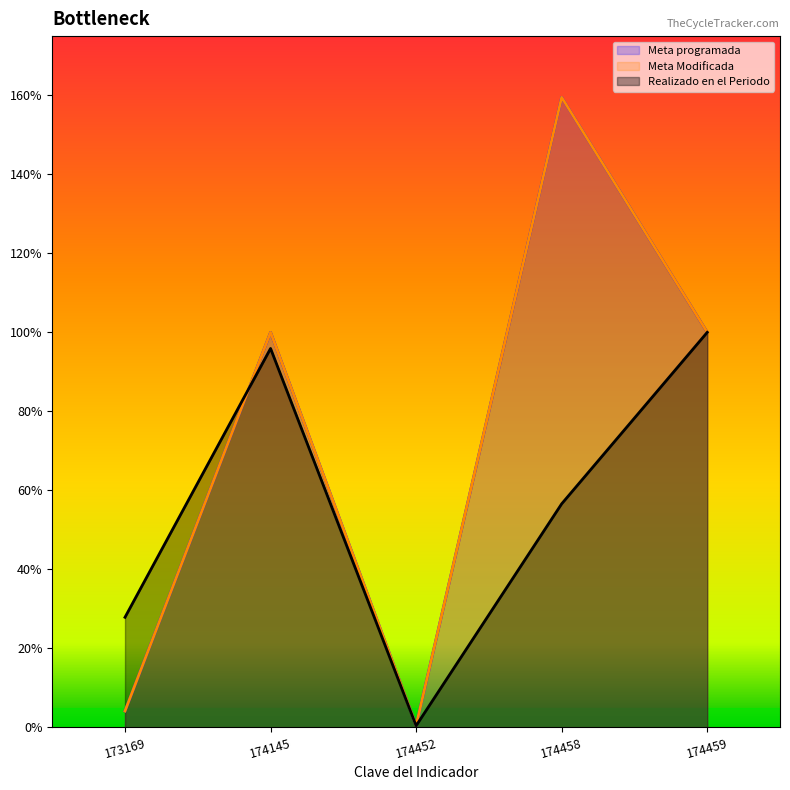

How many values in the Meta programada series are below 100?

2